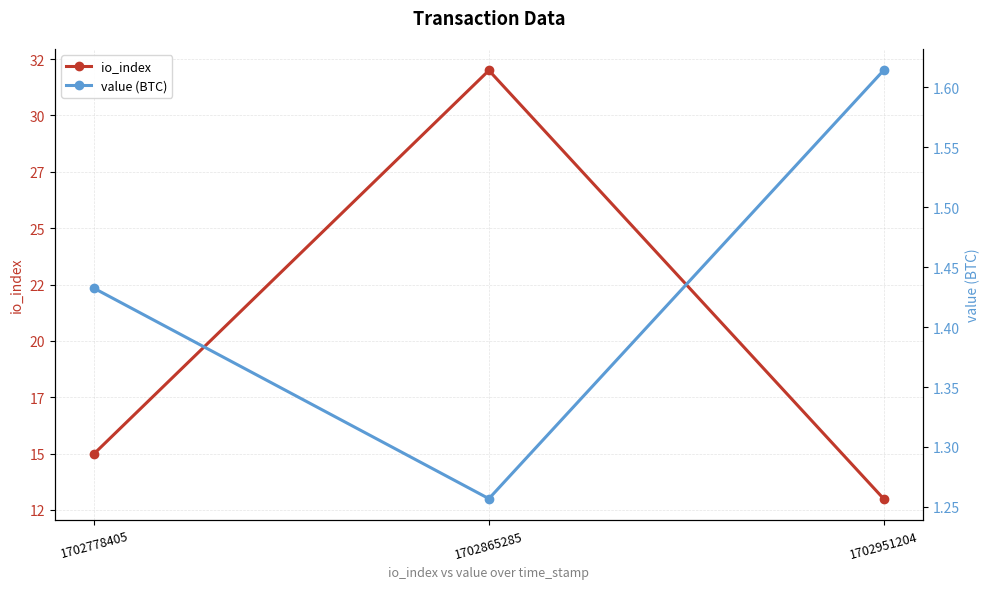

Reading left to right, extract all data points from this chart.

io_index: 15.0	32.0	13.0
value (BTC): 1.4	1.3	1.6